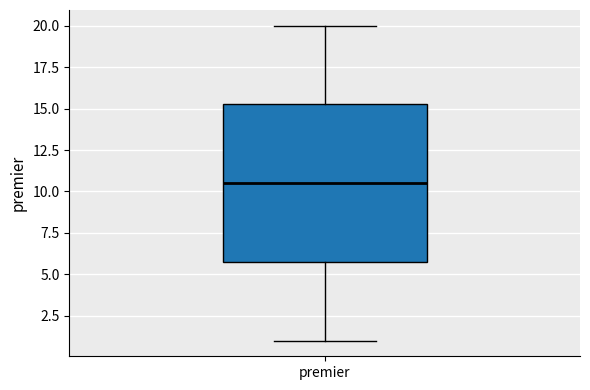

Read this box plot against the y-axis: the position of the median line, the range covered by the box, and the ends of both whiskers. The values are not printed on the chart, so give them approximately, as read against the axis.

median 10.5, box 6.0 to 15.5, whiskers 1.0 to 20.0